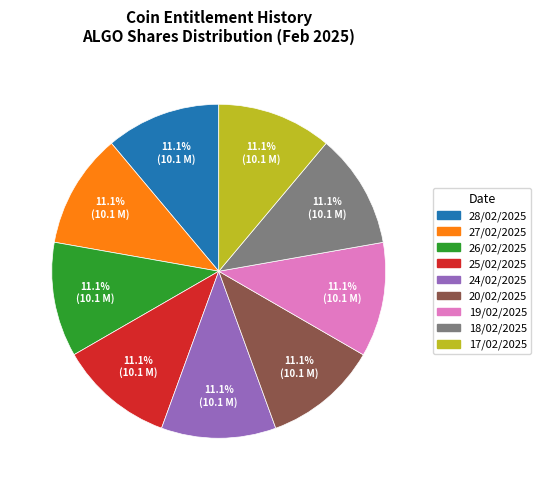

Does any single category account for the majority?

No